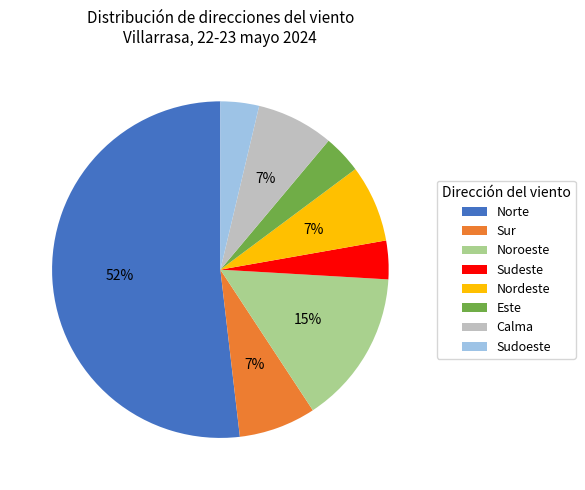

Do Sudeste and Este together represent more than half of the pie?

No